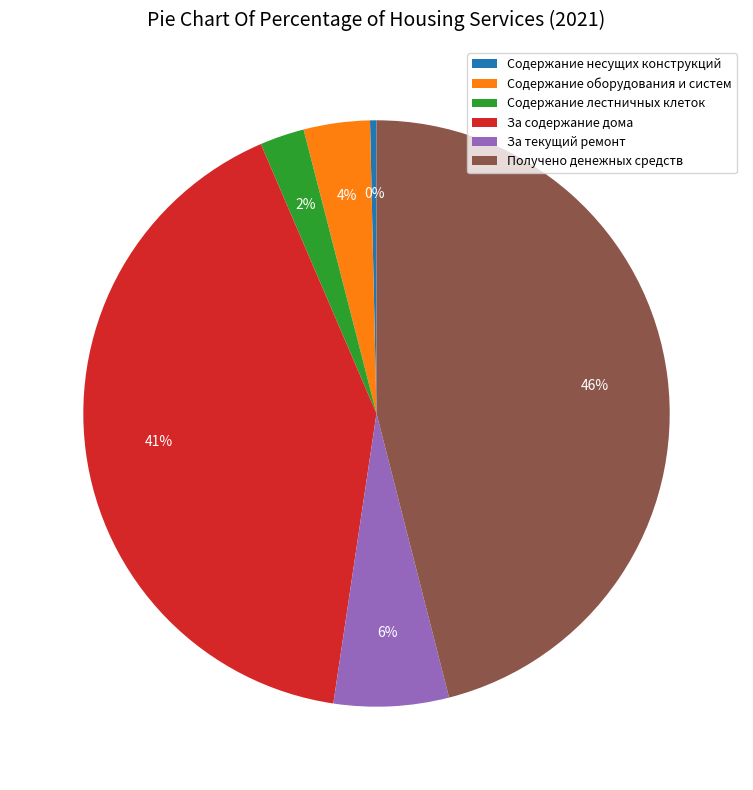

Which category has the biggest portion of the pie?

Получено денежных средств